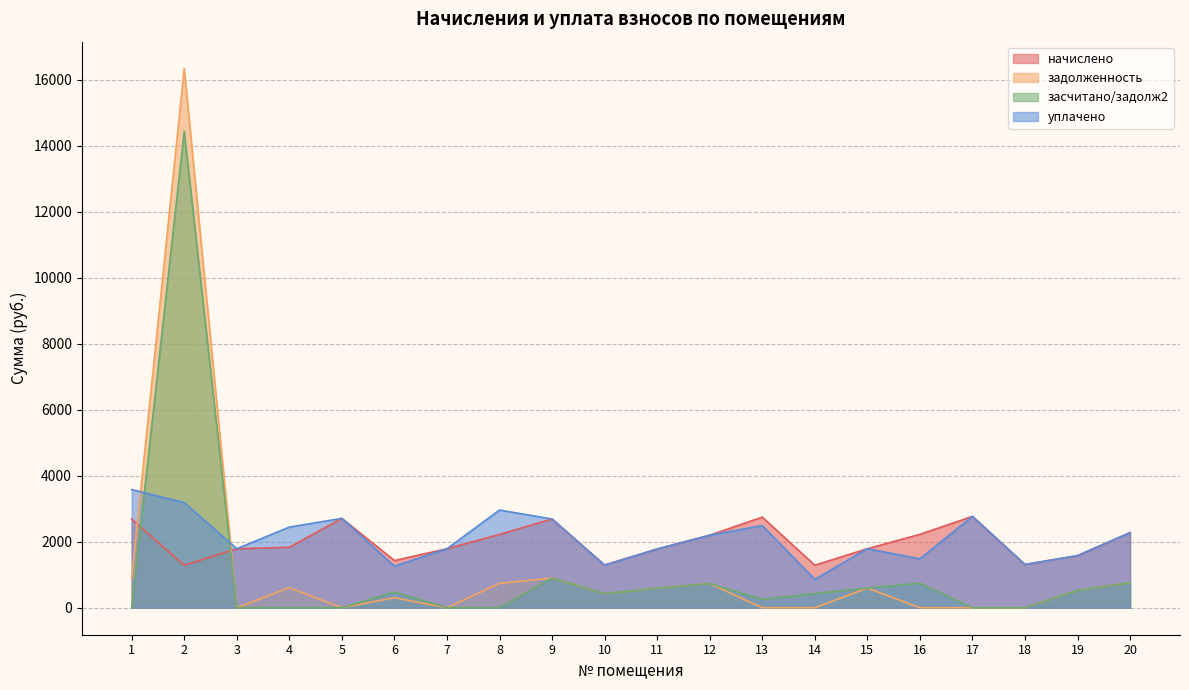

How many lines are shown in the chart?

4